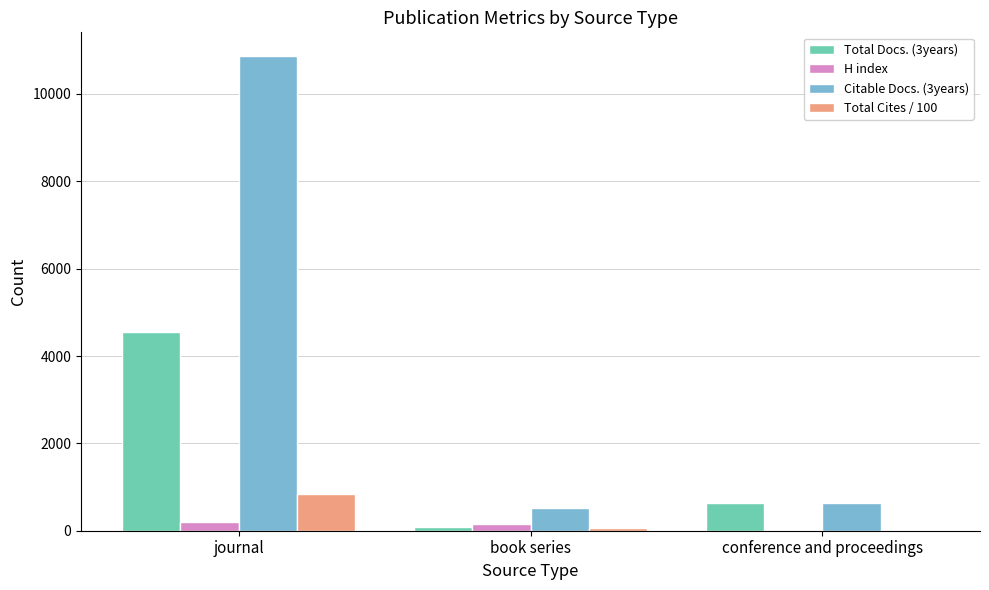

What is the sum of all H index values?

349.0